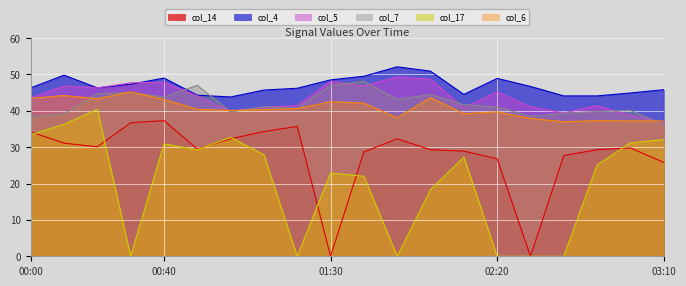

Where is the first local minimum for col_4?

00:20